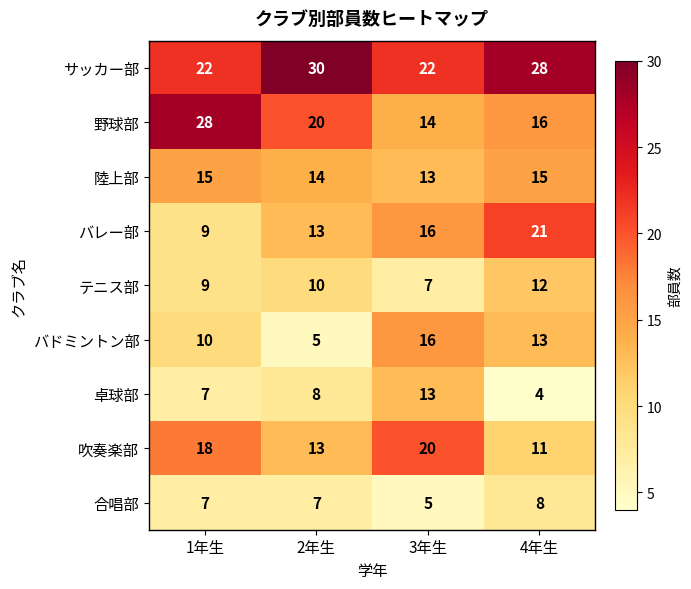

Which category has the highest value across all series?

2年生